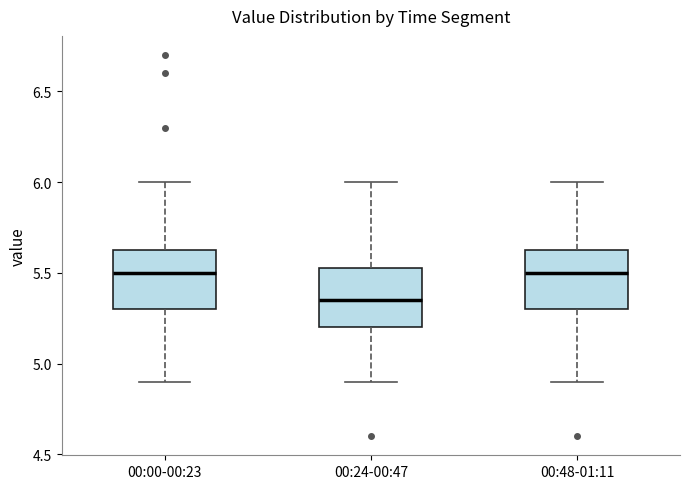

Reading left to right, transcribe this box plot: for each box, give where its median line is, the range the box spans, and where its two whiskers end, as read against the y-axis. The values are not printed on the chart, so give them approximately, as read against the axis.

00:00-00:23: median 5.50, box 5.30 to 5.65, whiskers 4.90 to 6.00
00:24-00:47: median 5.35, box 5.20 to 5.55, whiskers 4.90 to 6.00
00:48-01:11: median 5.50, box 5.30 to 5.65, whiskers 4.90 to 6.00